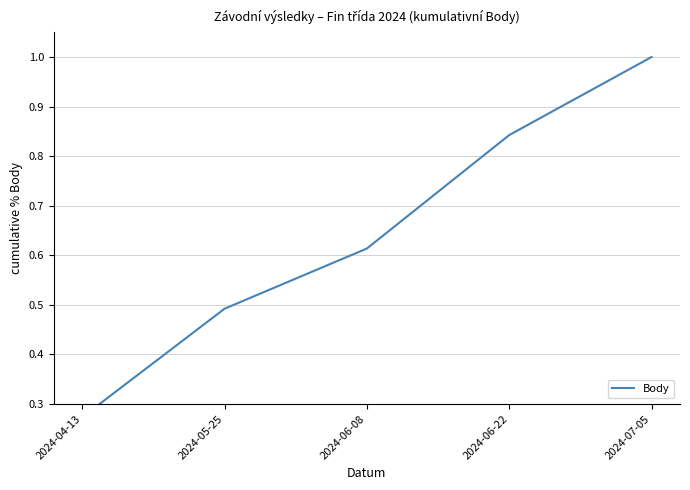

True or false: the data shows 1.2 at 2024-06-22.

False